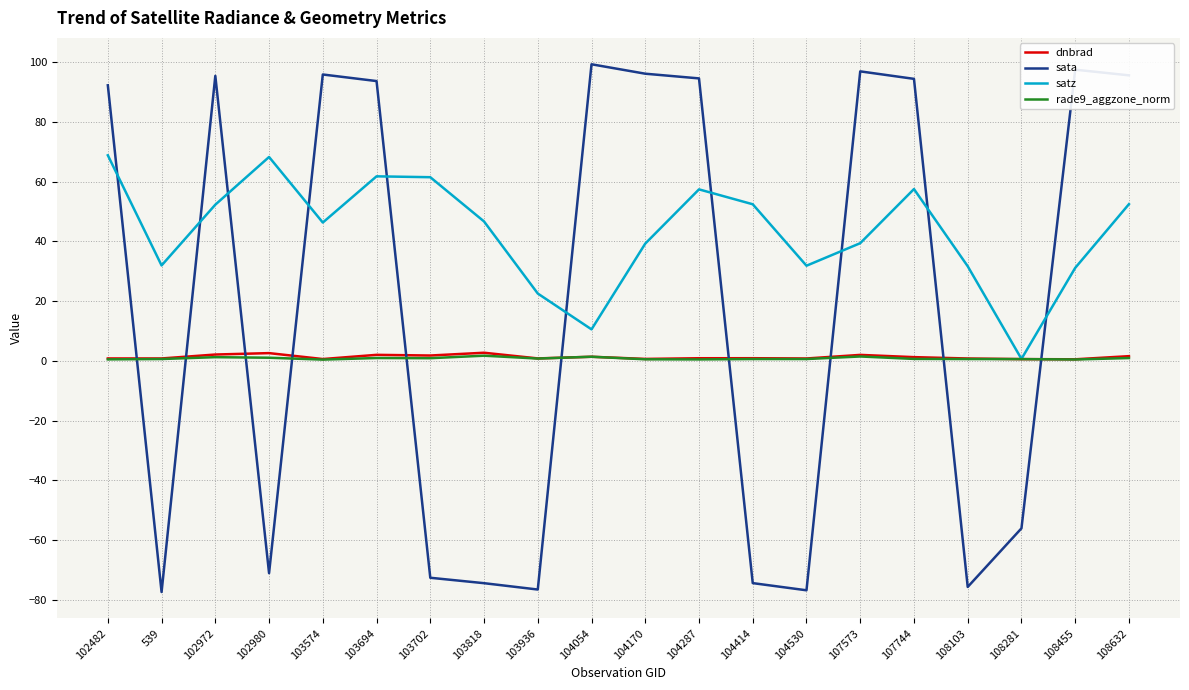

True or false: sata has a value of 95.5 at 102972.

True